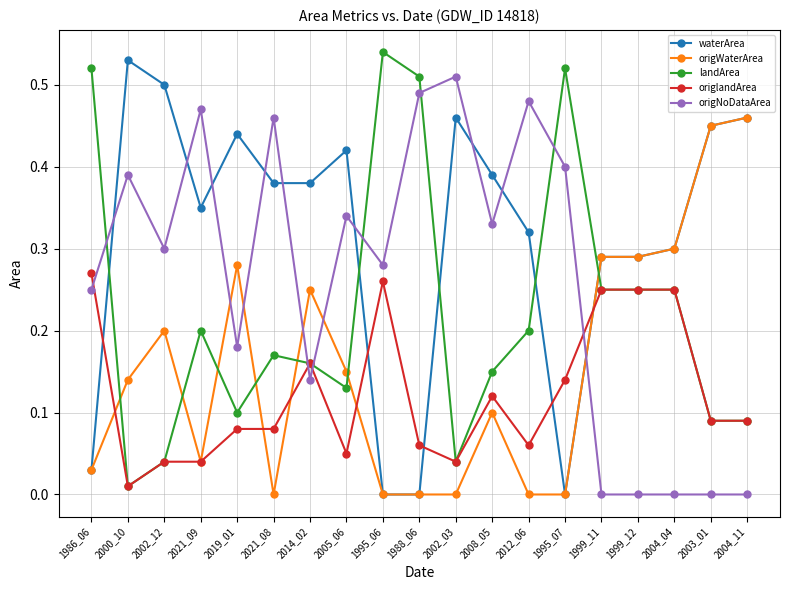

Is the value of landArea at 2004_11 greater than the value of waterArea at 1999_11?

No